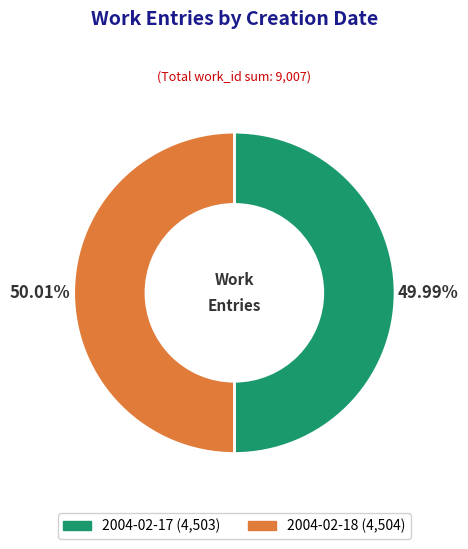

Combined, do 2004-02-18 and 2004-02-17 account for over 50%?

Yes